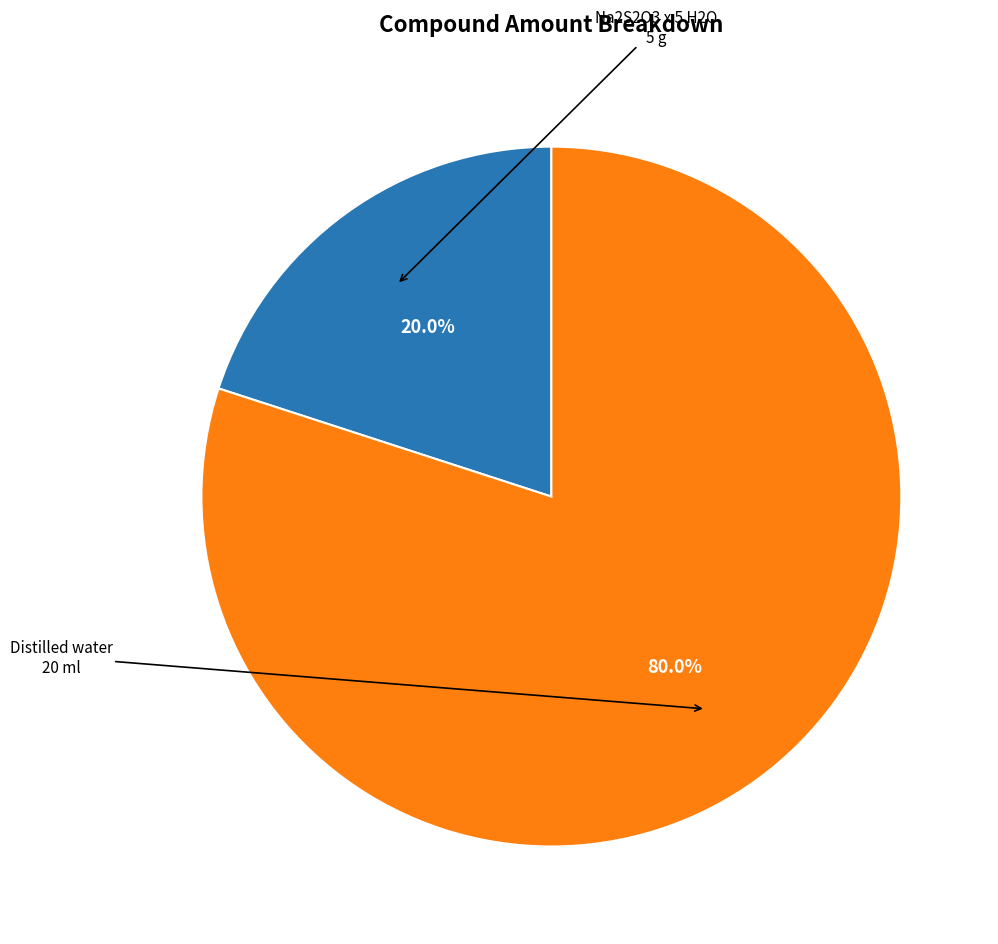

Is there a majority slice in this chart?

Yes